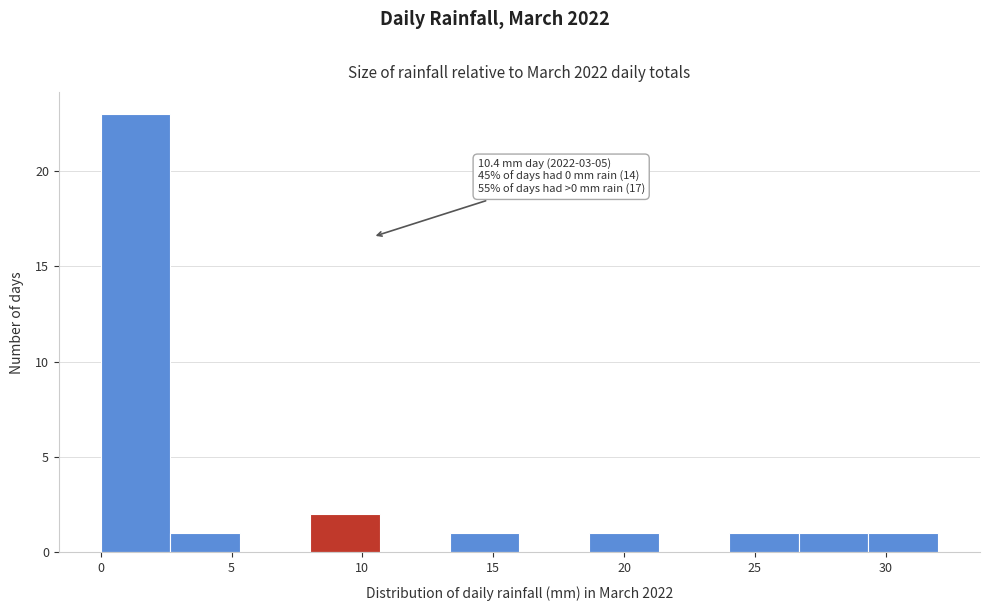

Over which range of the x-axis is the bar tallest?

0.0 to 2.5